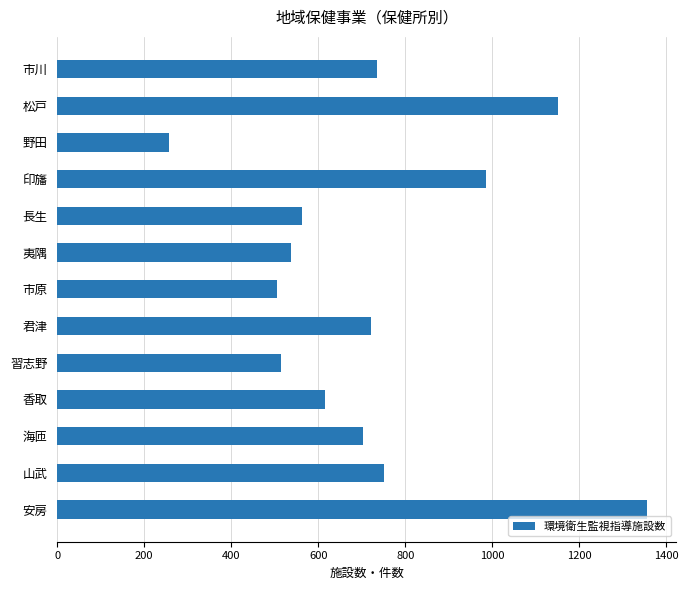

Are the bars grouped side by side (vs. stacked)?

No